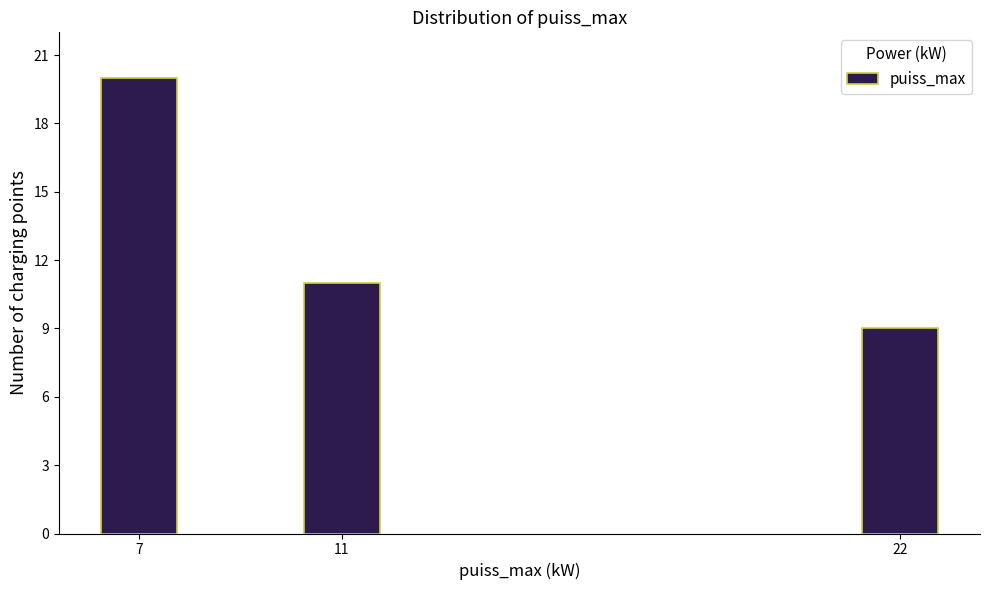

Reading right to left, list all the values displayed in this chart.

9	11	20